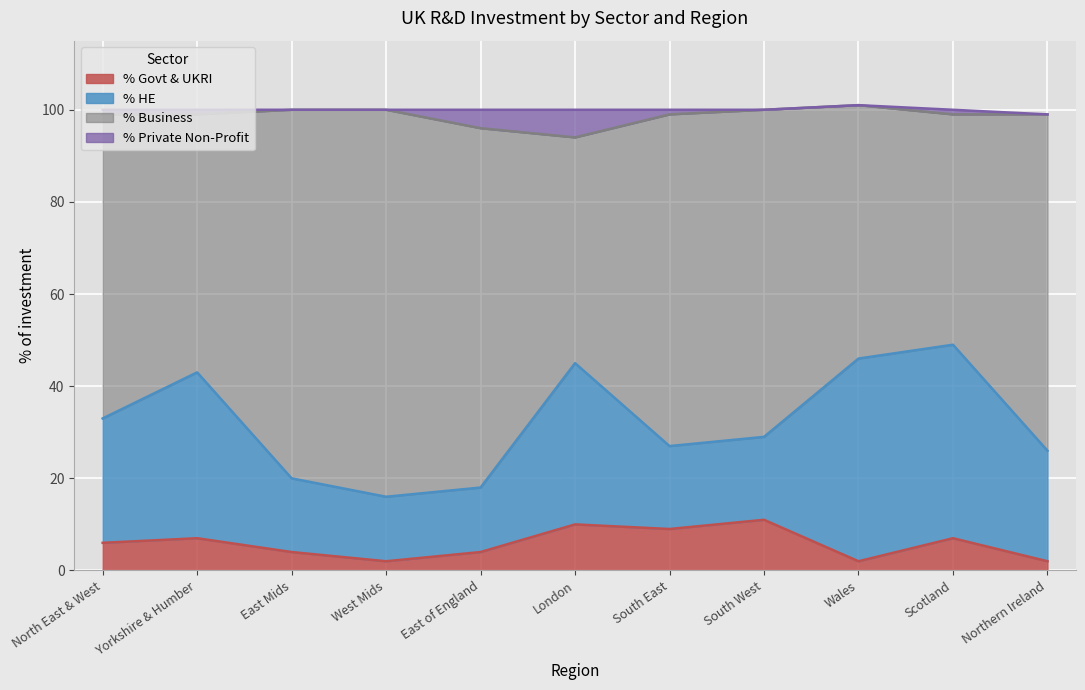

What is the total value across all series at London?

100